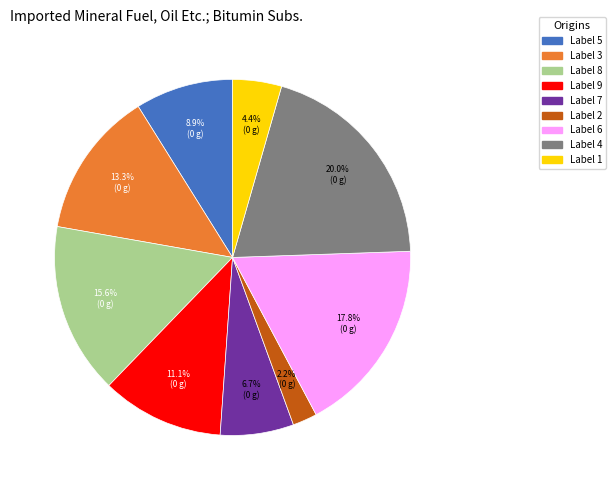

To the nearest percent, what is the average slice percentage?

11%